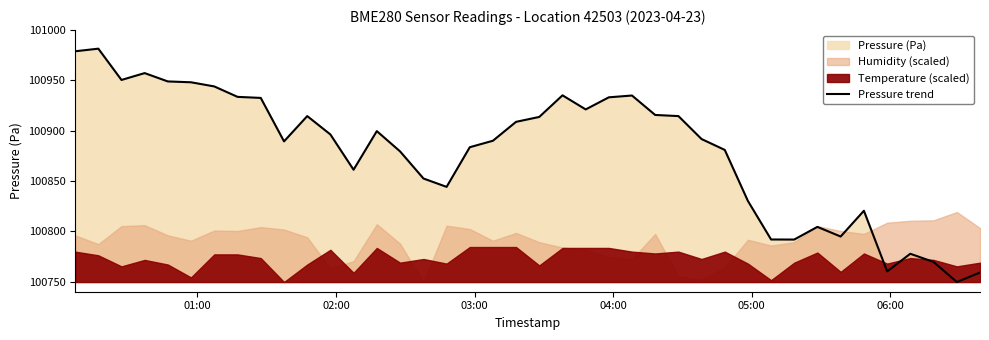

What is the sum of all values?

4035185.9